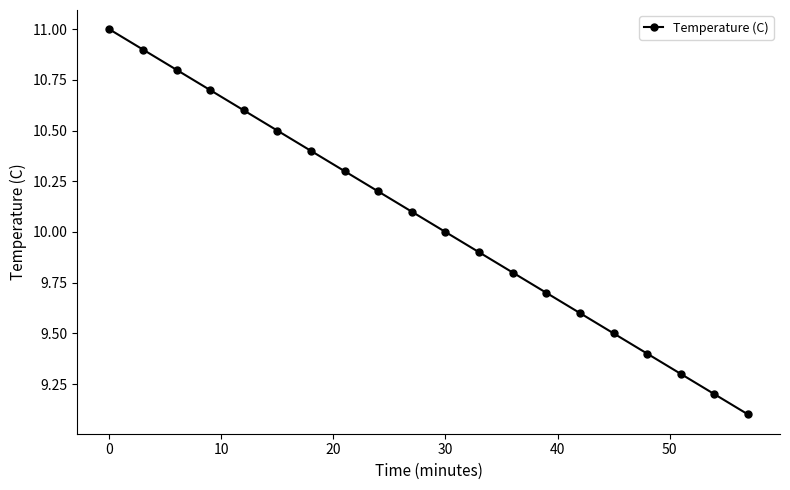

True or false: there are more than 2 points higher than both neighbors.

False